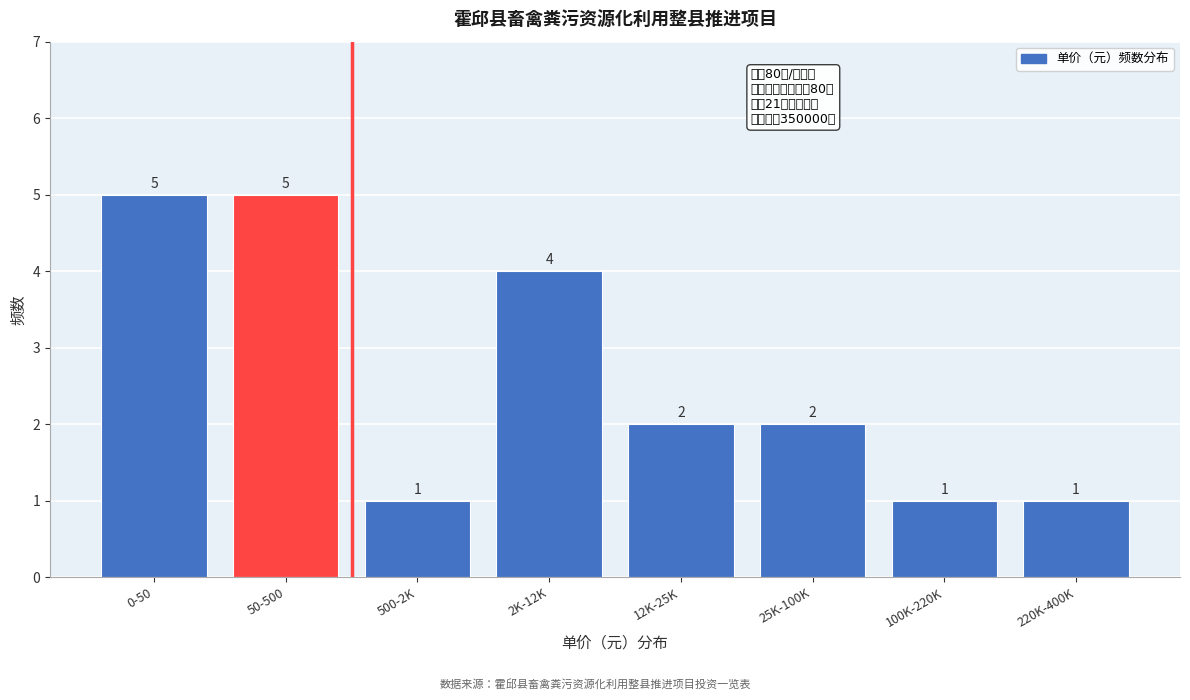

Reading left to right, transcribe all the data shown in this chart.

5	5	1	4	2	2	1	1